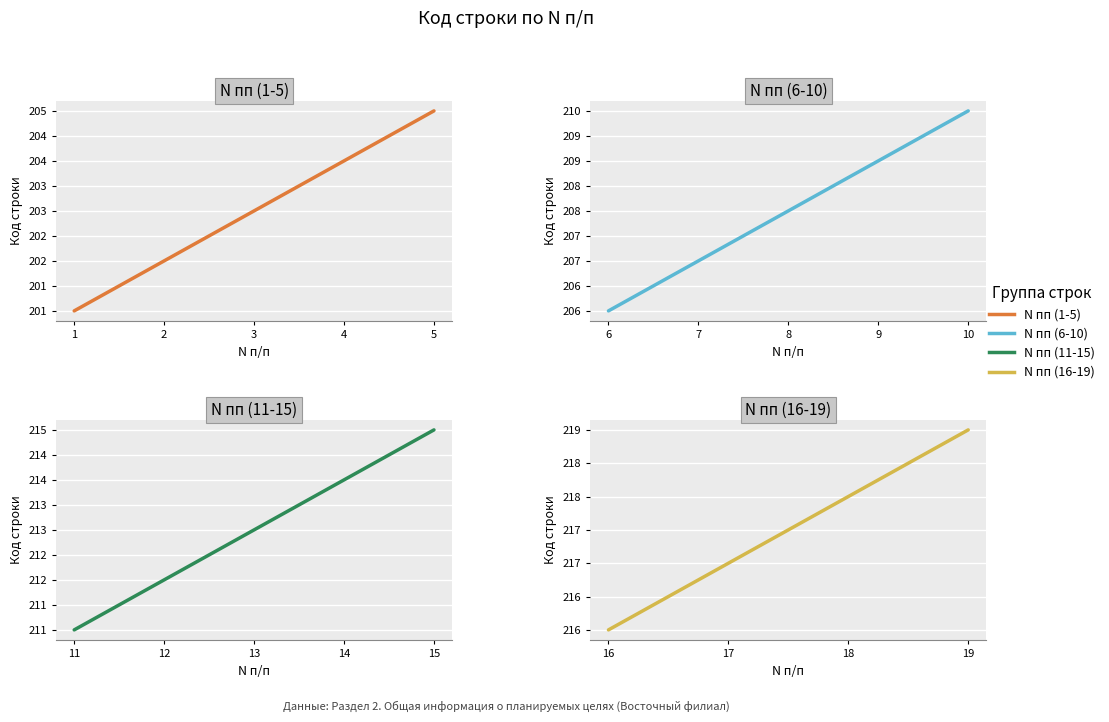

At which category does the chart reach its peak across all series?

19